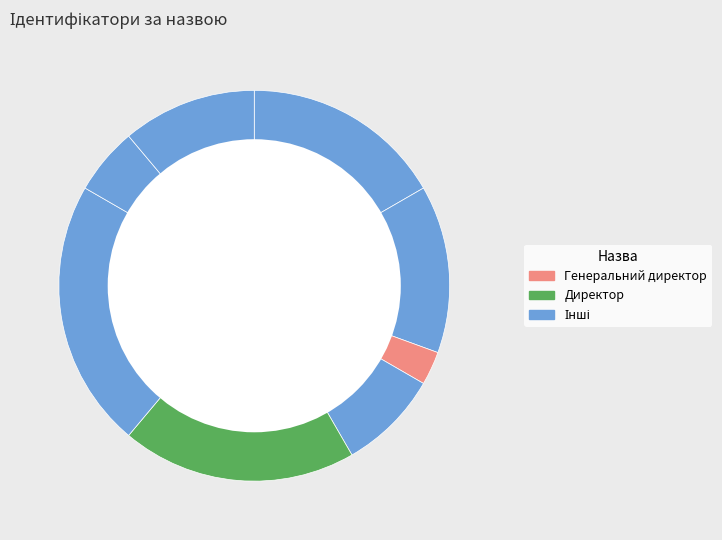

How many slices are in this pie chart?

8